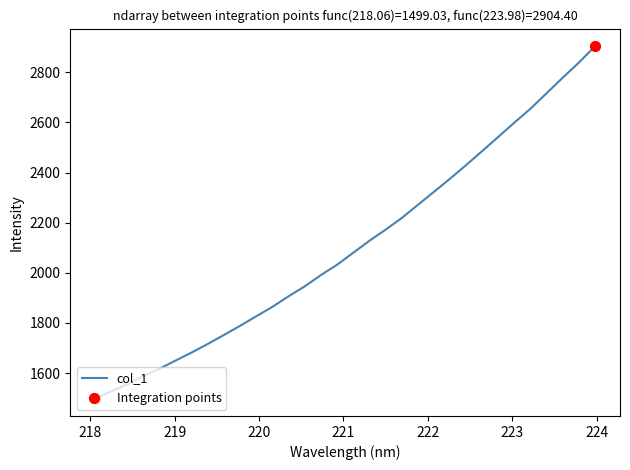

What is the difference between the maximum and minimum values?

1405.4